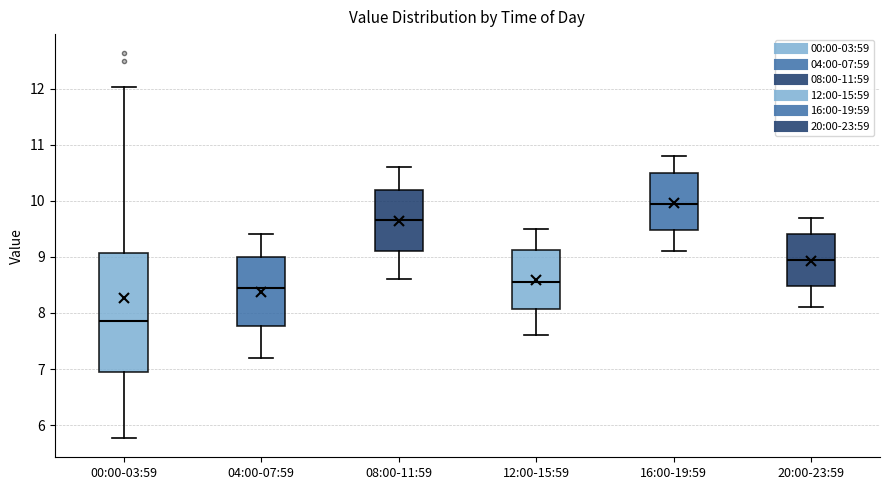

Which box has the highest median line?

16:00-19:59